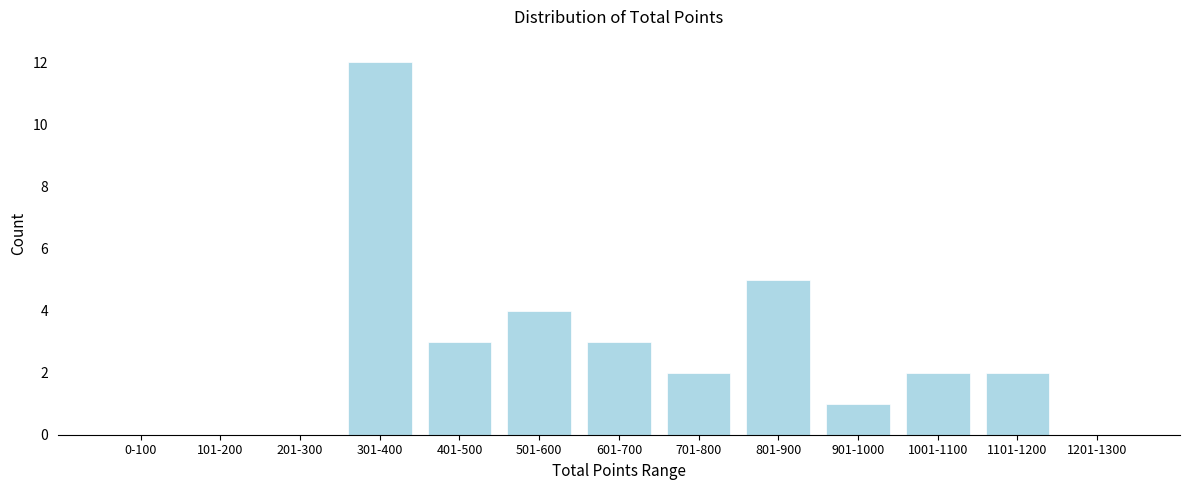

Reading left to right, extract all data points from this chart.

0-100=0	101-200=0	201-300=0	301-400=12	401-500=3	501-600=4	601-700=3	701-800=2	801-900=5	901-1000=1	1001-1100=2	1101-1200=2	1201-1300=0